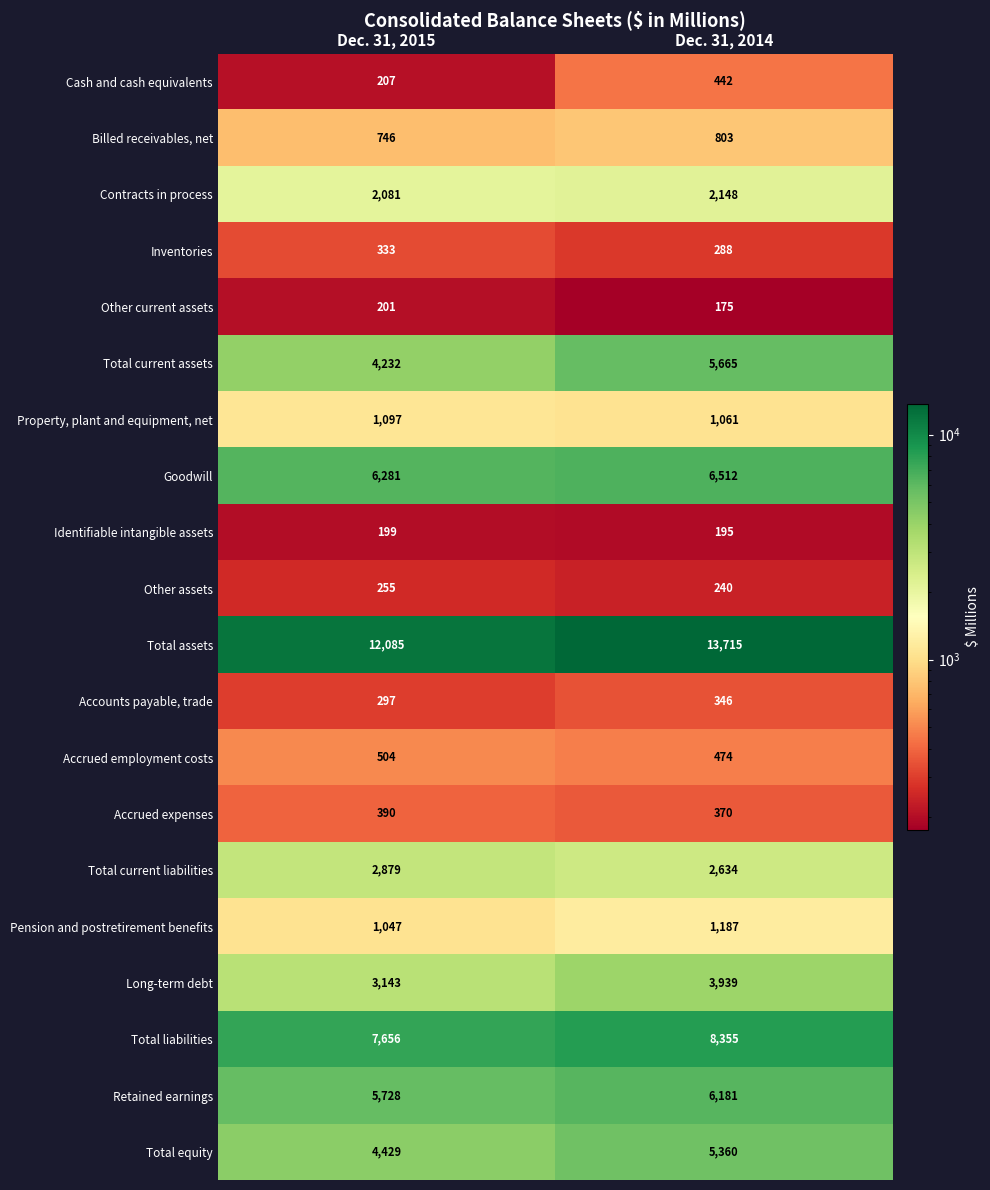

What is the difference between the maximum and minimum values in the Total equity series?

931